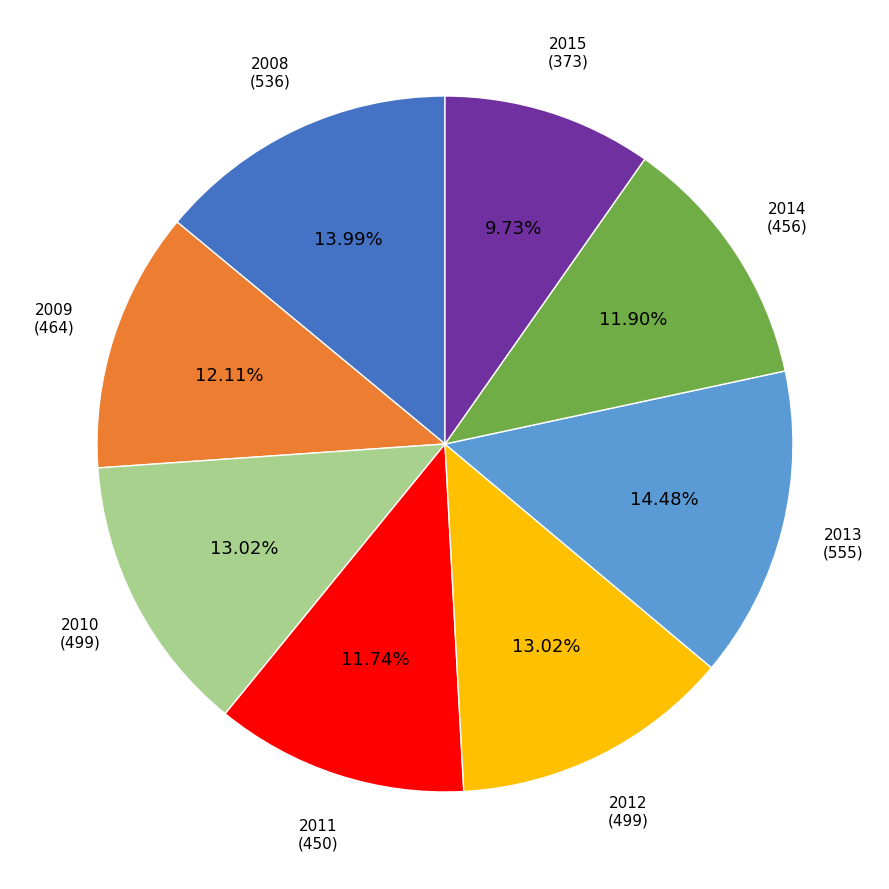

Does 2014 represent more than half of the total?

No